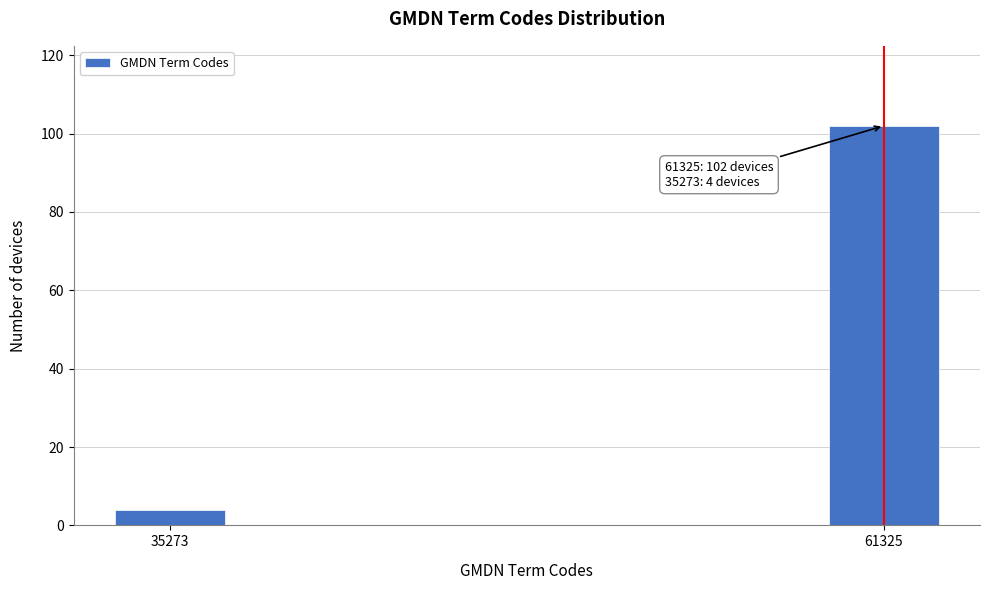

Reading right to left, what are all the values shown in this chart?

61325=102	35273=4